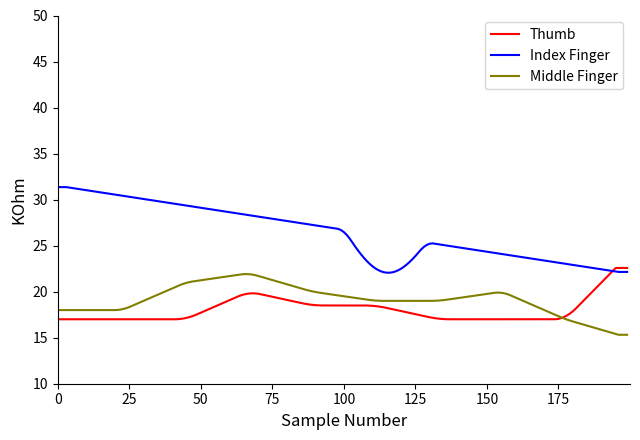

What is the minimum value for Thumb?

17.0